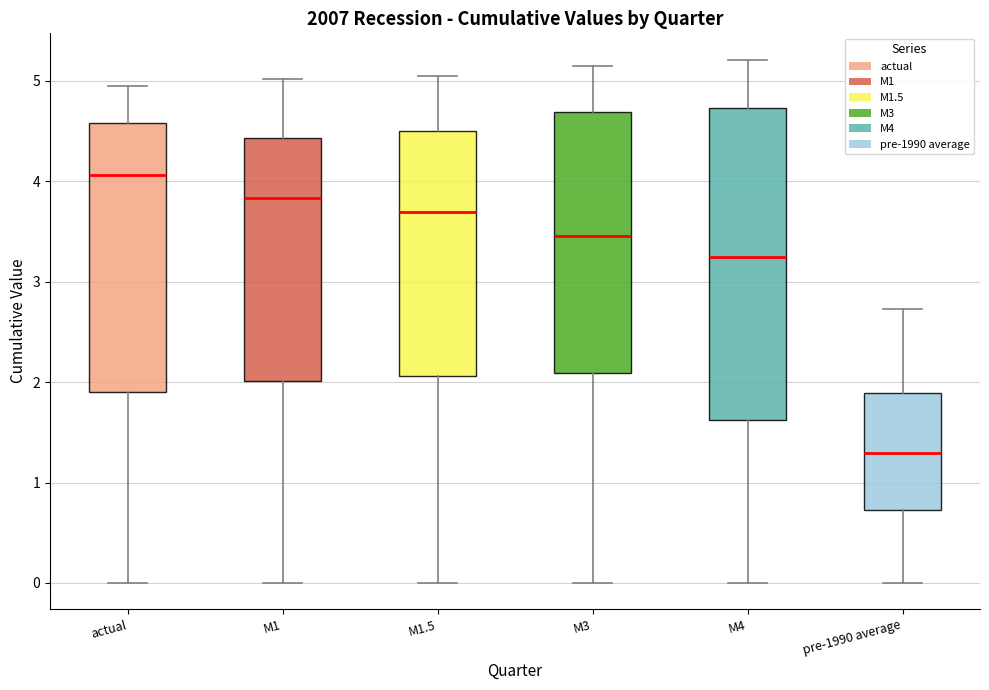

Which box's median line is the lowest?

pre-1990 average